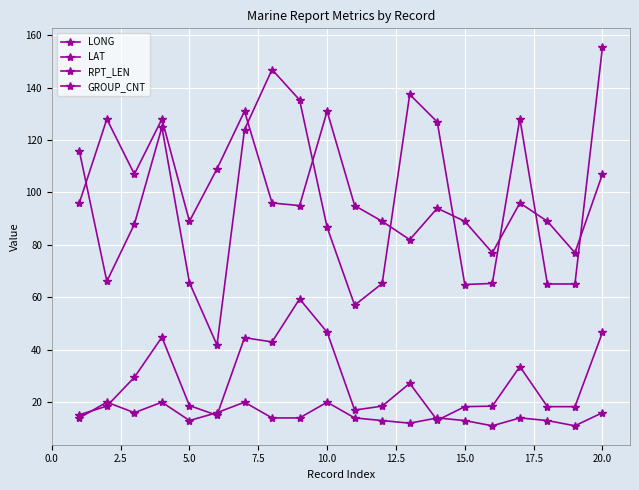

How many series are shown in this chart?

4